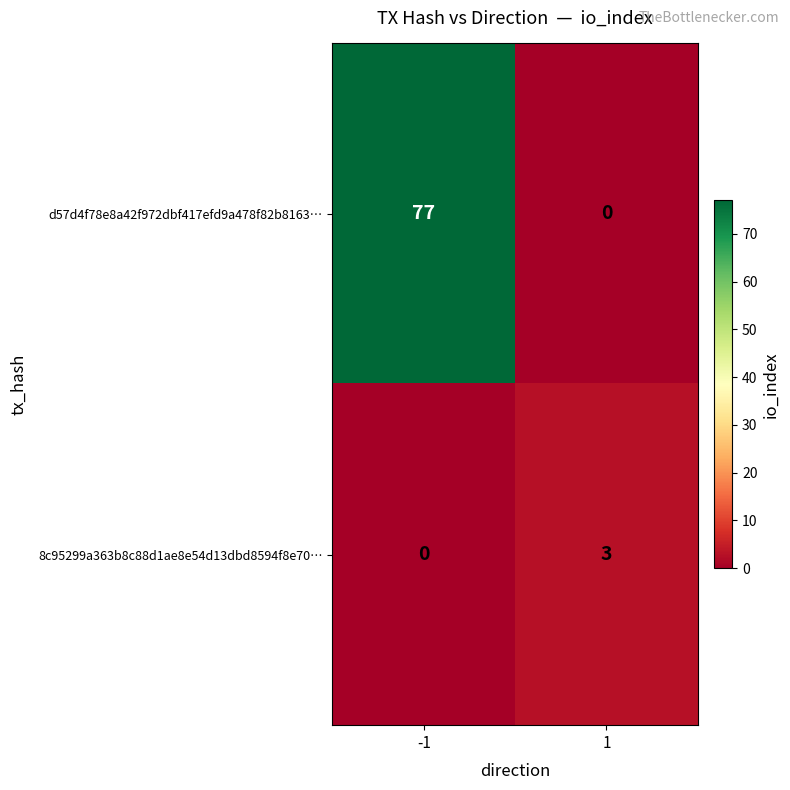

At 1, list the series in order from largest to smallest.

8c95299a363b8c88d1ae8e54d13dbd8594f8e70…, d57d4f78e8a42f972dbf417efd9a478f82b8163…